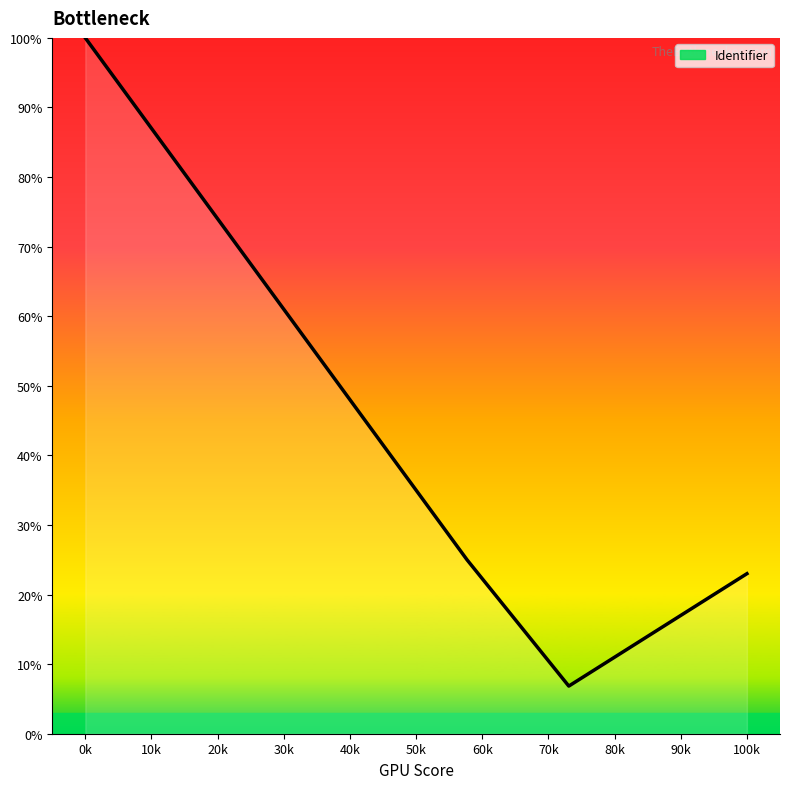

What is the smallest value displayed?

6.8